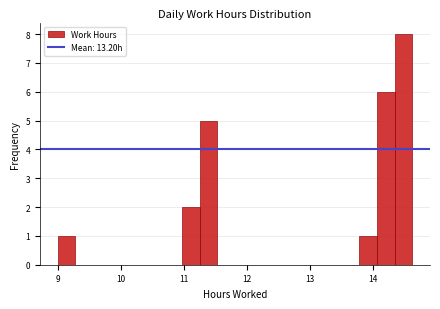

Read against the x-axis, roughly where is the centre of the tallest bar?

14.5